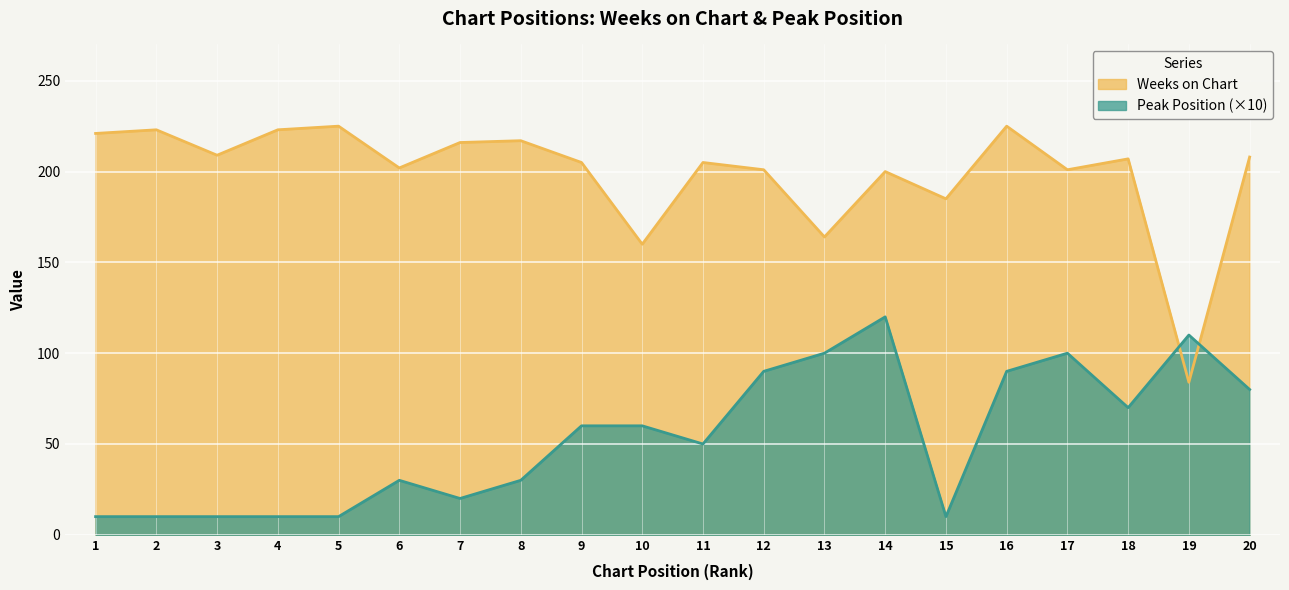

What is the value of the Weeks on Chart point at the 15th from the left?

185